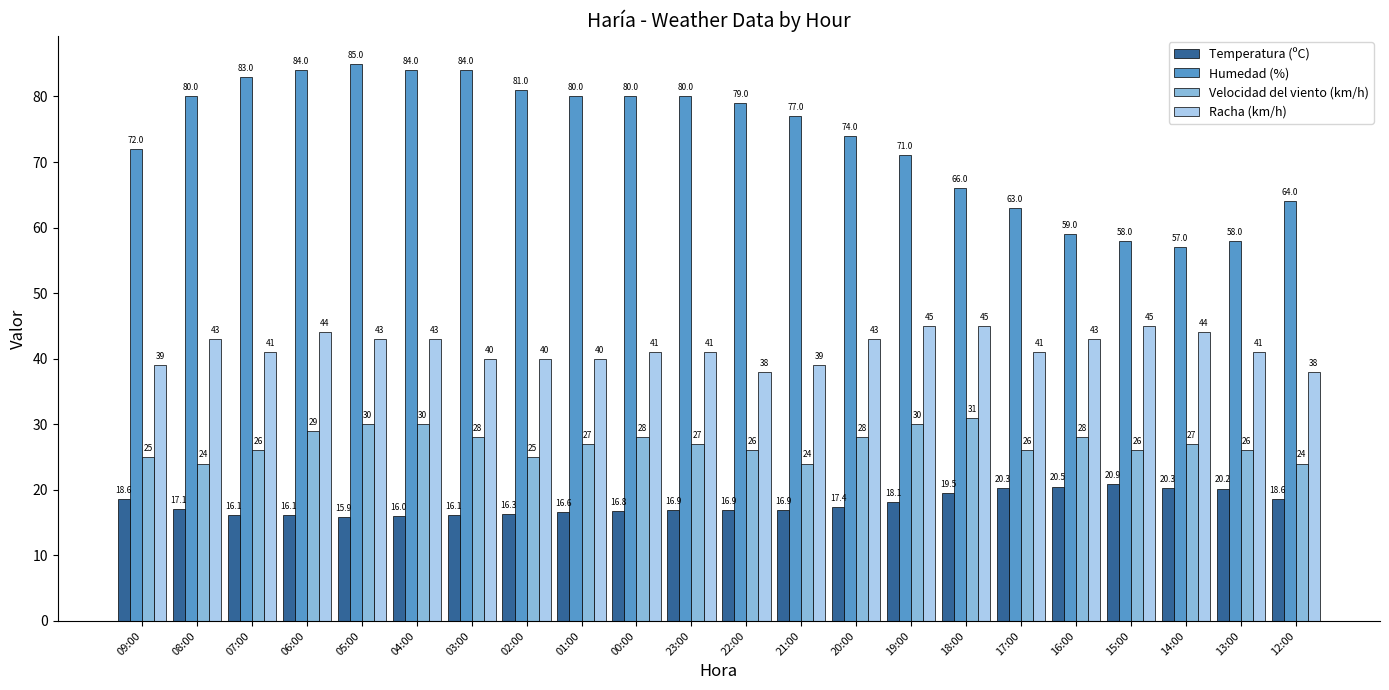

True or false: Velocidad del viento (km/h) has a value of 29.0 at 06:00.

True